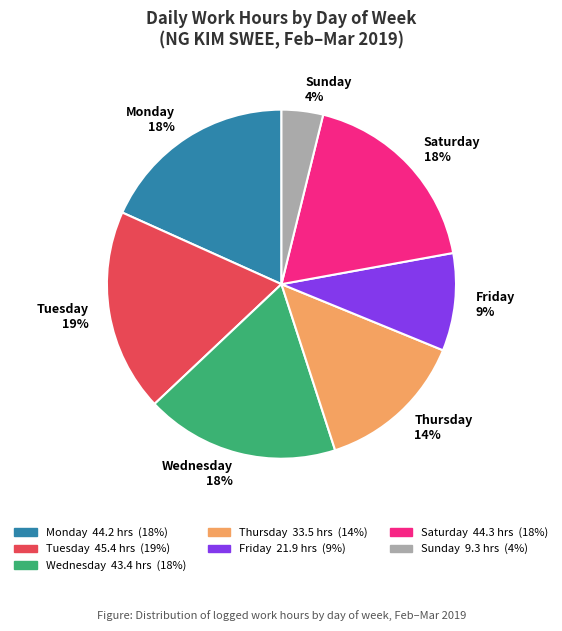

What is the smallest slice in the pie chart?

Sunday